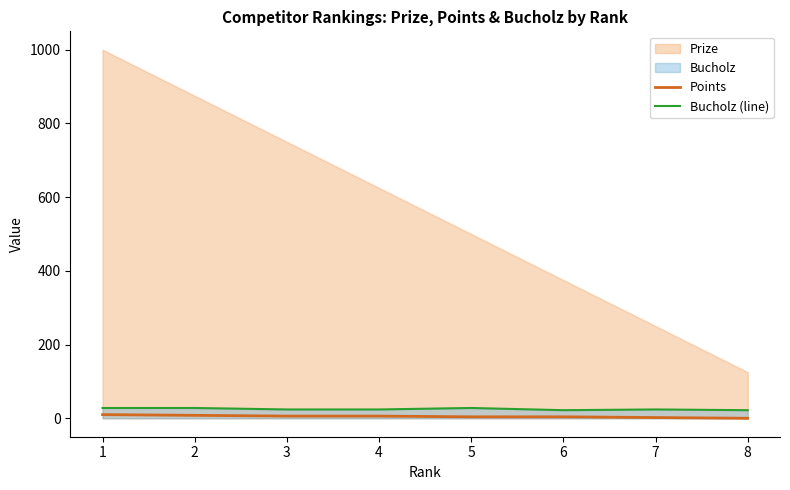

What is the lowest value of the Bucholz (line) series?

22